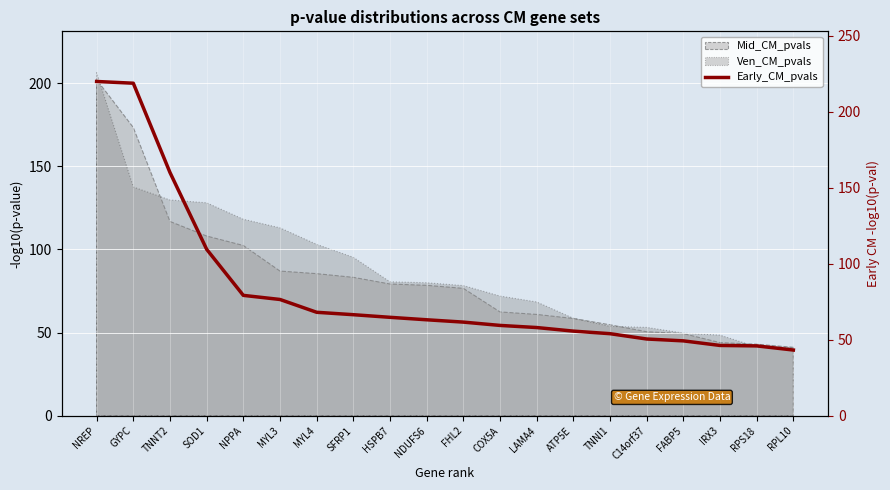

What is the label of the 19th point from the left?

RPS18